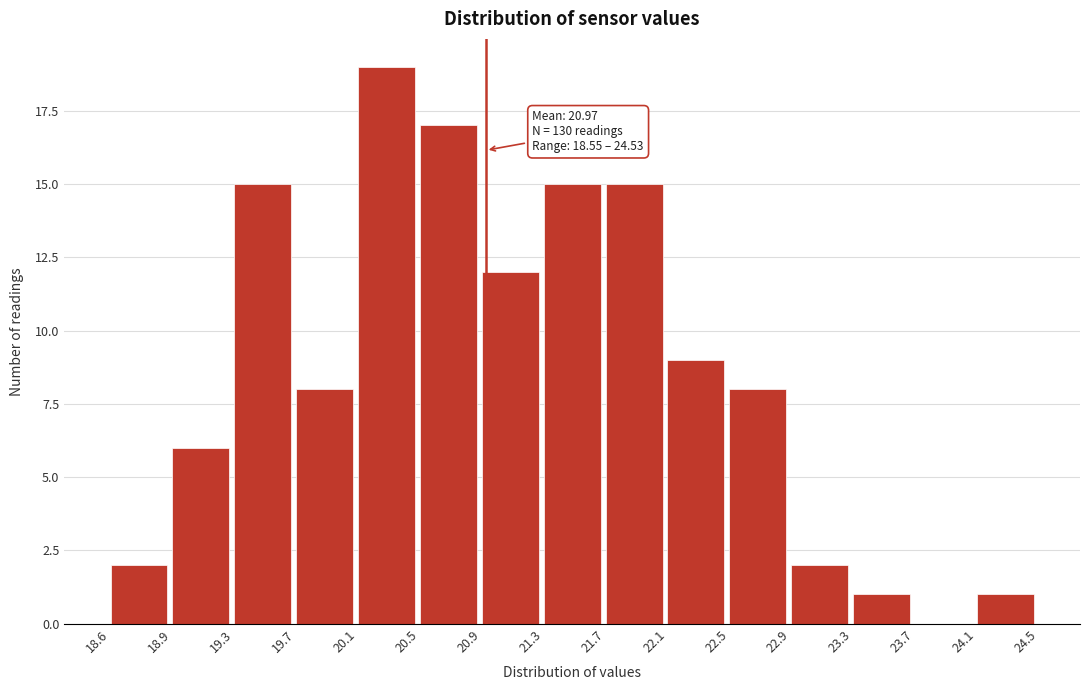

Which range on the x-axis has the tallest bar?

20.1 to 20.5